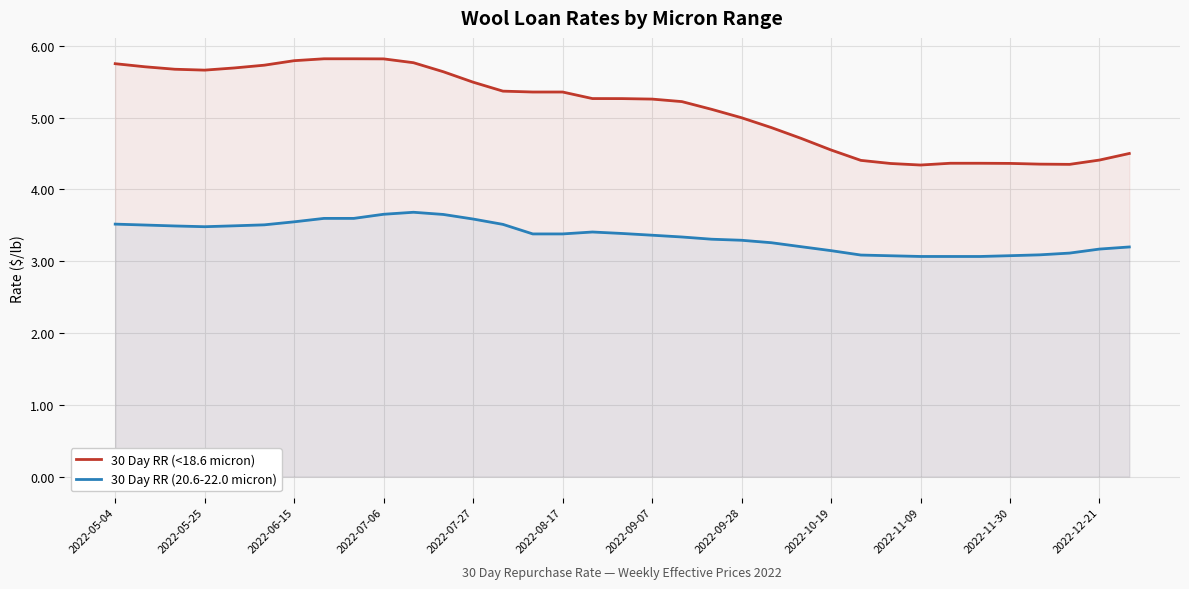

Reading right to left, transcribe all the data shown in this chart.

30 Day RR (<18.6 micron): 4.5	4.4	4.3	4.4	4.4	4.4	4.4	4.3	4.4	4.4	4.5	4.7	4.9	5.0	5.1	5.2	5.3	5.3	5.3	5.4	5.4	5.4	5.5	5.6	5.8	5.8	5.8	5.8	5.8	5.7	5.7	5.7	5.7	5.7	5.8
30 Day RR (20.6-22.0 micron): 3.2	3.2	3.1	3.1	3.1	3.1	3.1	3.1	3.1	3.1	3.1	3.2	3.3	3.3	3.3	3.3	3.4	3.4	3.4	3.4	3.4	3.5	3.6	3.7	3.7	3.7	3.6	3.6	3.5	3.5	3.5	3.5	3.5	3.5	3.5